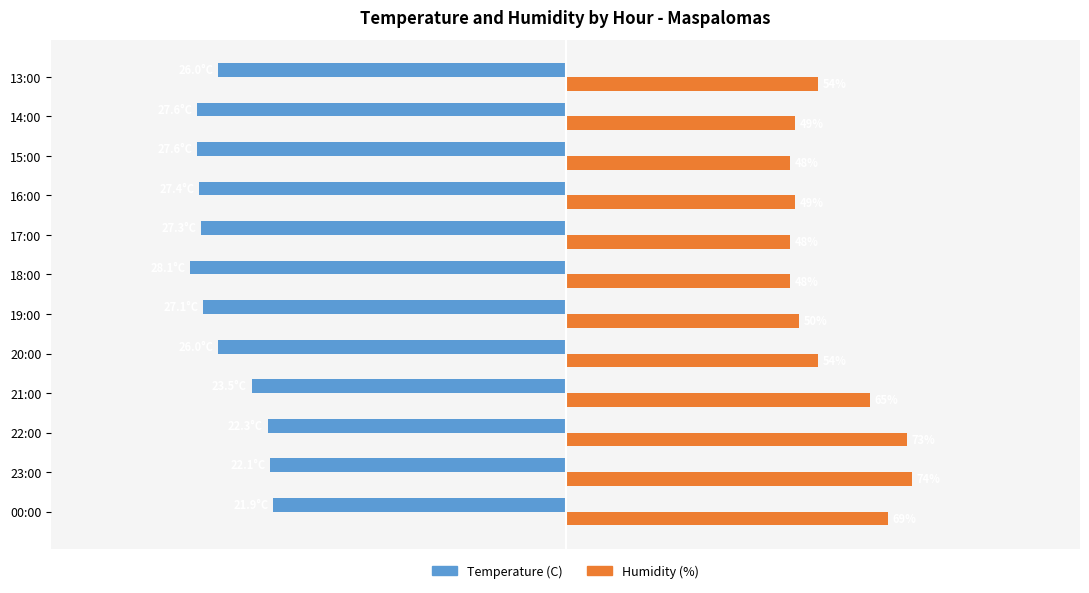

Which series changed the most between 00:00 and 19:00?

Humidity (%)